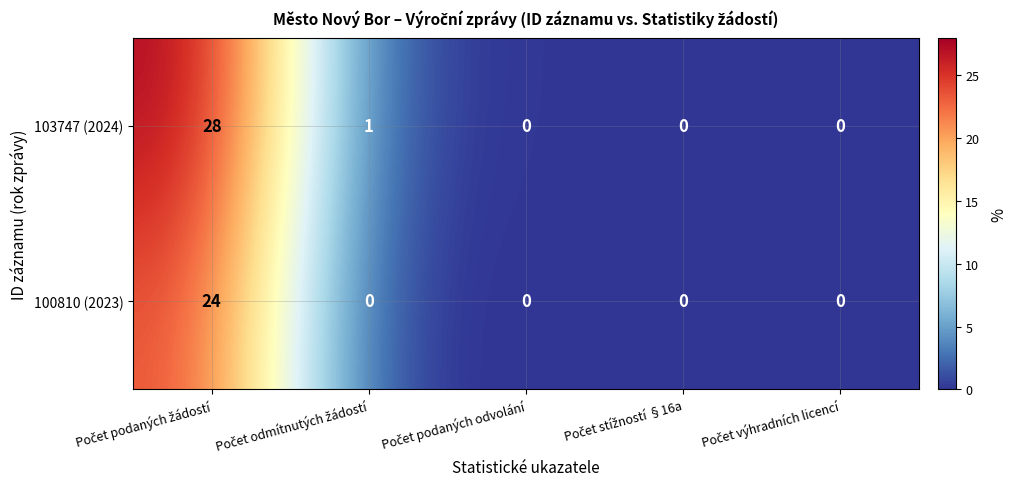

Reading right to left, transcribe all the data shown in this chart.

103747 (2024): 0	0	0	1	28
100810 (2023): 0	0	0	0	24